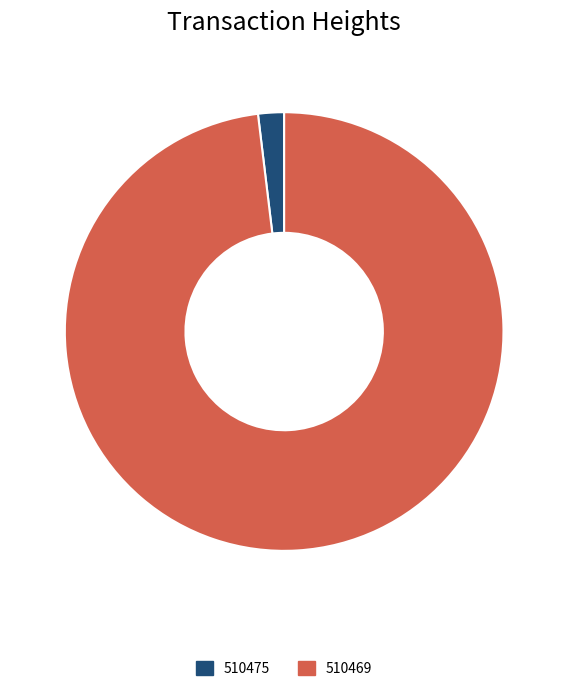

How many segments does this pie chart have?

2